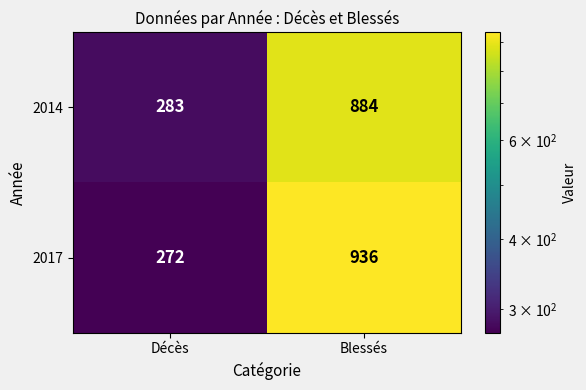

Which category has the highest value in the 2017 series?

Blessés